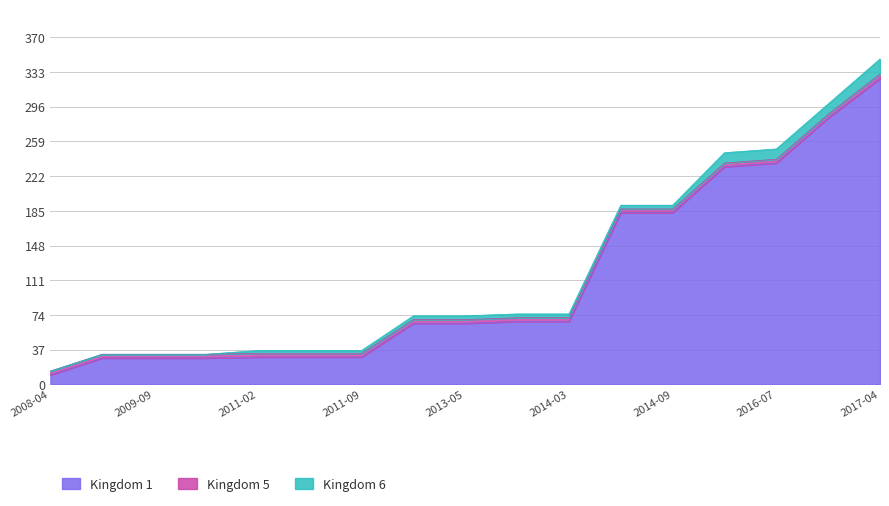

What is the total value across all series at 2011-09-05?

36